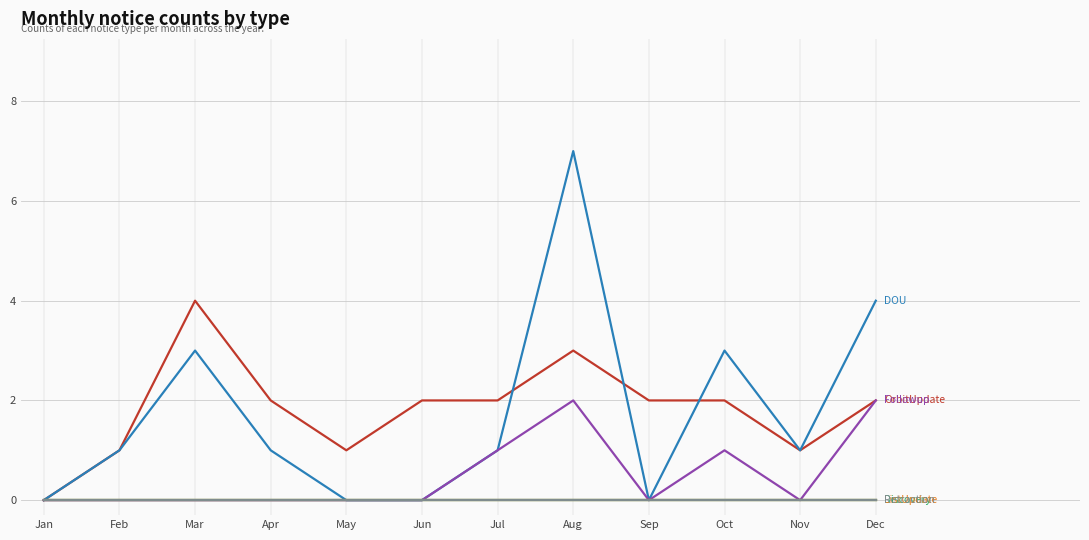

Reading left to right, transcribe all the data shown in this chart.

OrbitUpdate: Jan=0	Feb=1	Mar=4	Apr=2	May=1	Jun=2	Jul=2	Aug=3	Sep=2	Oct=2	Nov=1	Dec=2
DOU: Jan=0	Feb=1	Mar=3	Apr=1	May=0	Jun=0	Jul=1	Aug=7	Sep=0	Oct=3	Nov=1	Dec=4
Followup: Jan=0	Feb=0	Mar=0	Apr=0	May=0	Jun=0	Jul=1	Aug=2	Sep=0	Oct=1	Nov=0	Dec=2
Discovery: Jan=0	Feb=0	Mar=0	Apr=0	May=0	Jun=0	Jul=0	Aug=0	Sep=0	Oct=0	Nov=0	Dec=0
ListUpdate: Jan=0	Feb=0	Mar=0	Apr=0	May=0	Jun=0	Jul=0	Aug=0	Sep=0	Oct=0	Nov=0	Dec=0
Retraction: Jan=0	Feb=0	Mar=0	Apr=0	May=0	Jun=0	Jul=0	Aug=0	Sep=0	Oct=0	Nov=0	Dec=0